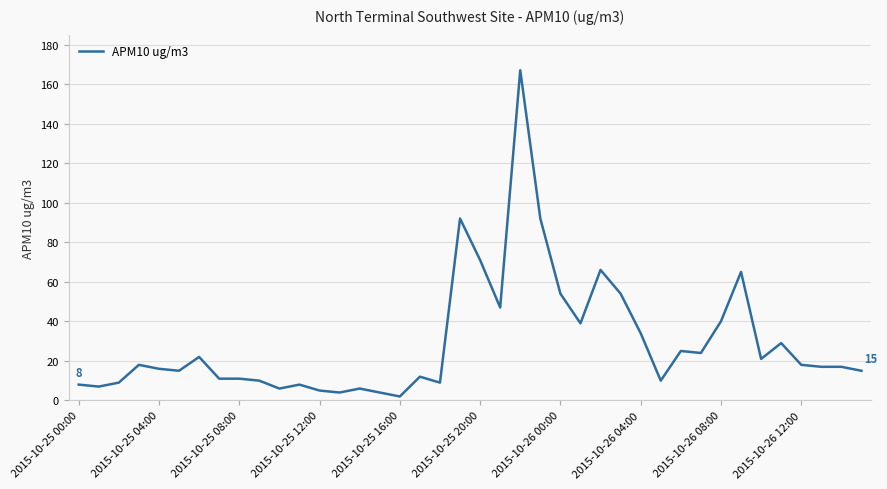

What is the difference between the second highest and minimum values?

90